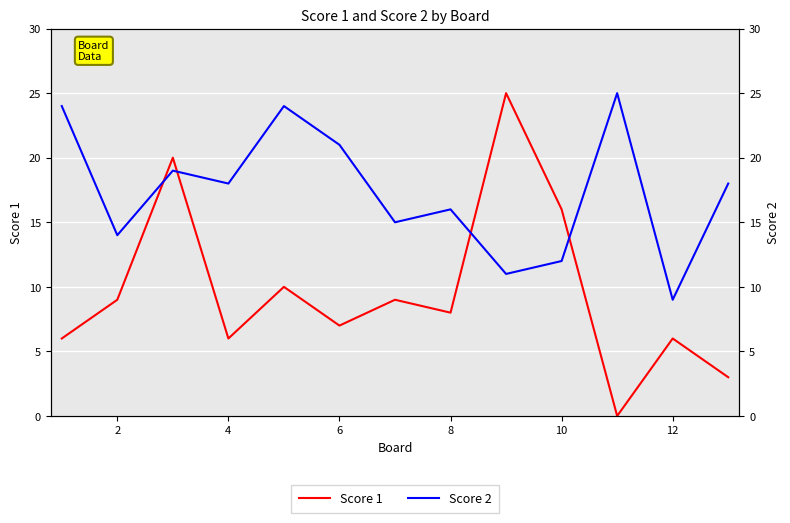

How many values in the Score 2 series exceed 18?

5